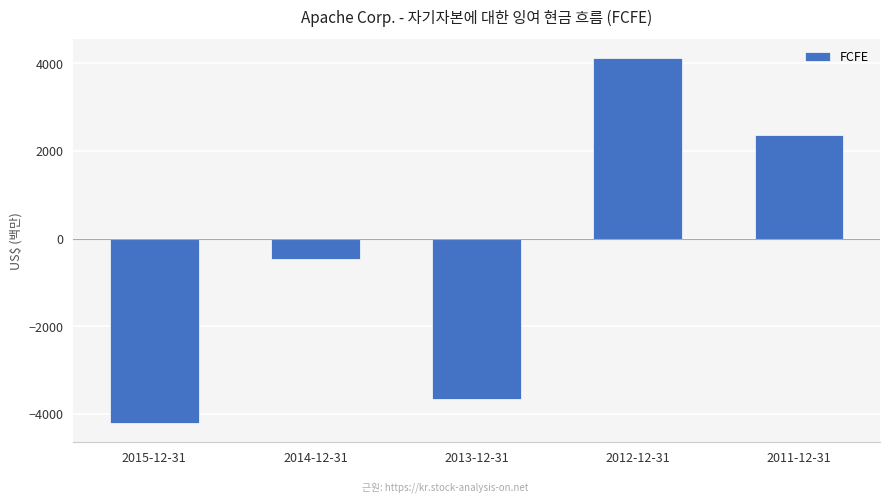

Which category has the highest value across all series?

2012-12-31